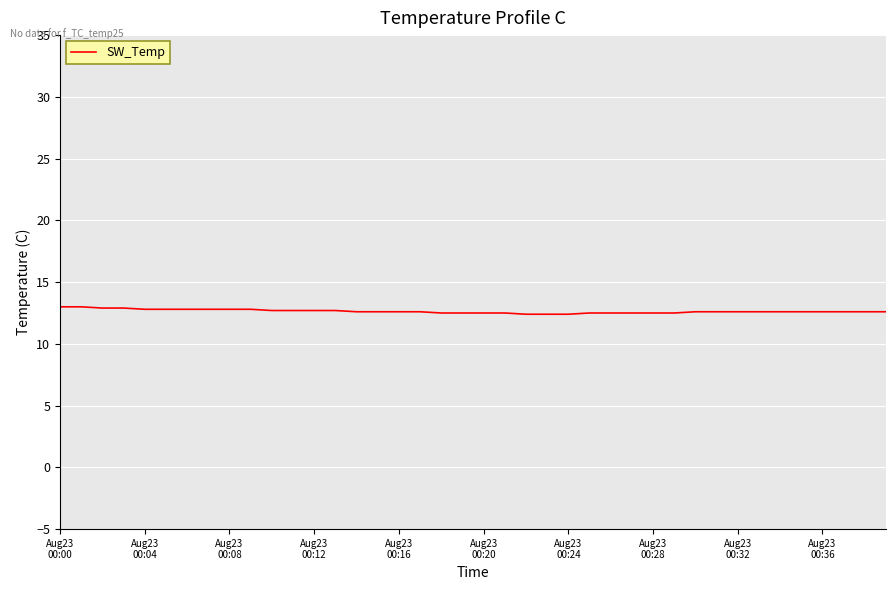

What is the greatest value displayed?

13.0